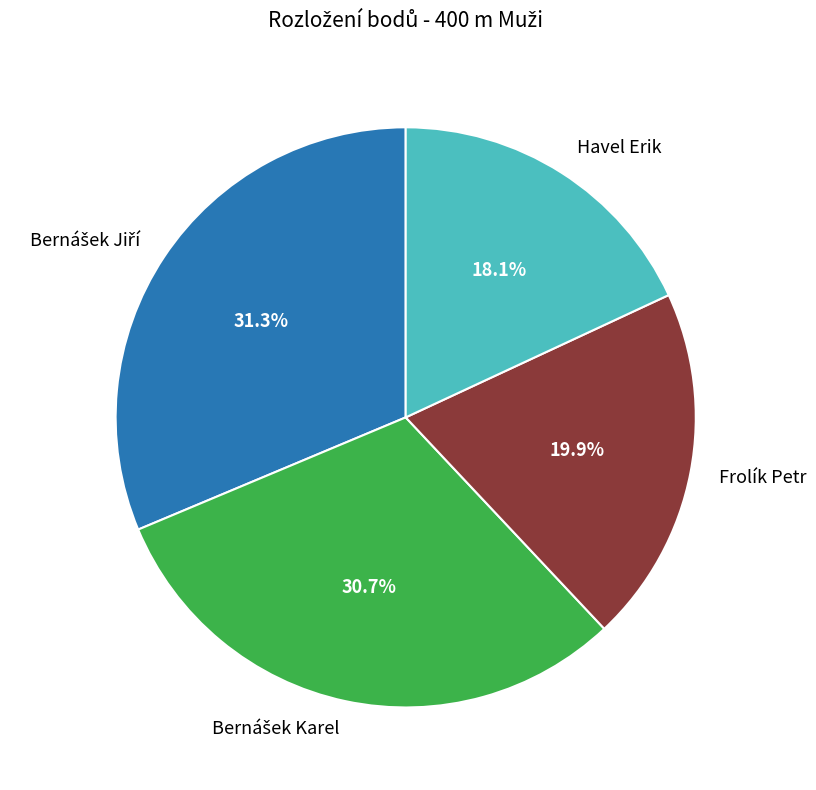

To the nearest percent, what percentage of the pie is Frolík Petr?

20%